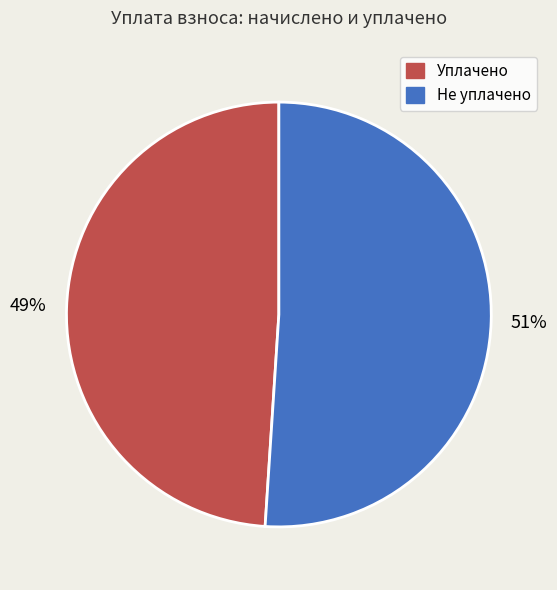

Count the number of slices in the pie.

2